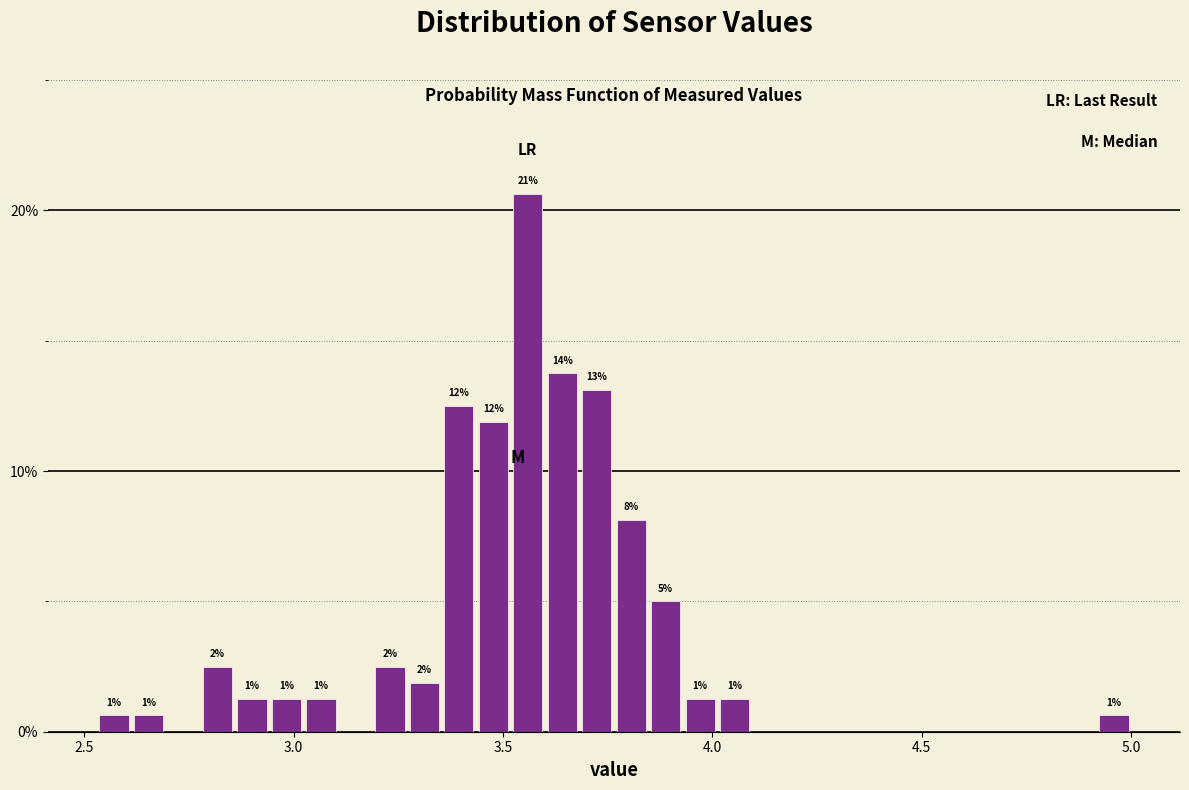

Read against the x-axis, roughly where is the centre of the tallest bar?

3.55